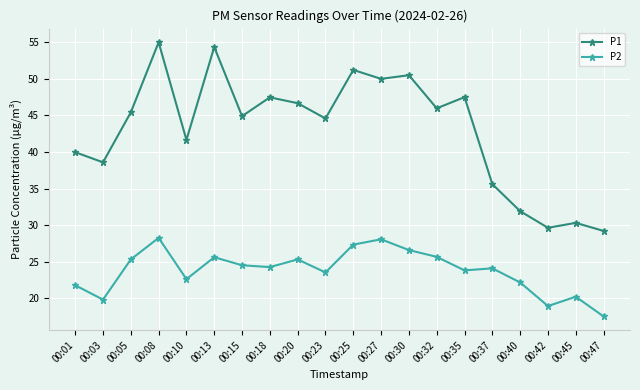

How many data points does each series have?

20